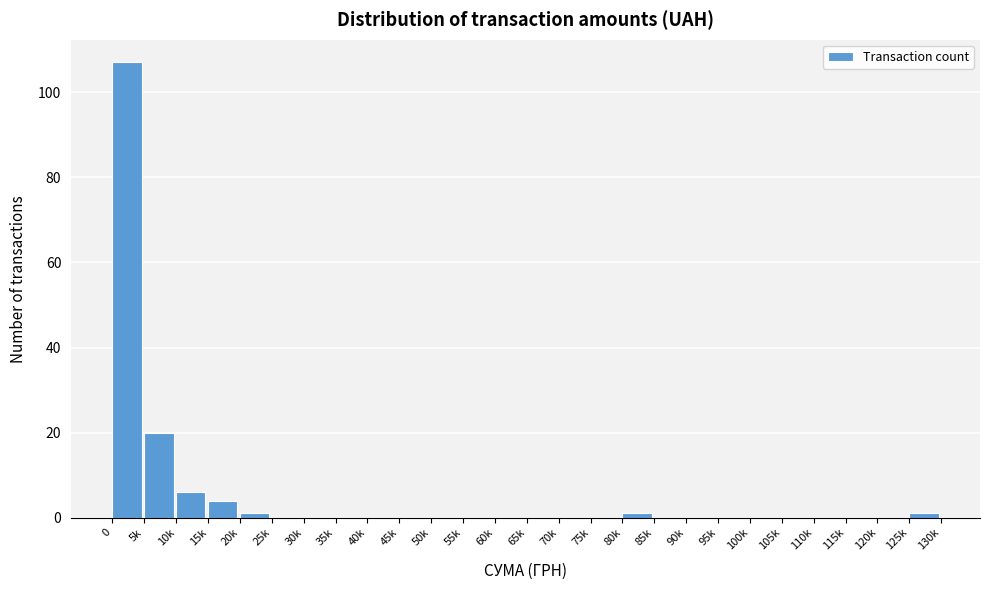

Reading left to right, list all the values displayed in this chart.

0=107	5k=20	10k=6	15k=4	20k=1	25k=0	30k=0	35k=0	40k=0	45k=0	50k=0	55k=0	60k=0	65k=0	70k=0	75k=0	80k=1	85k=0	90k=0	95k=0	100k=0	105k=0	110k=0	115k=0	120k=0	125k=1